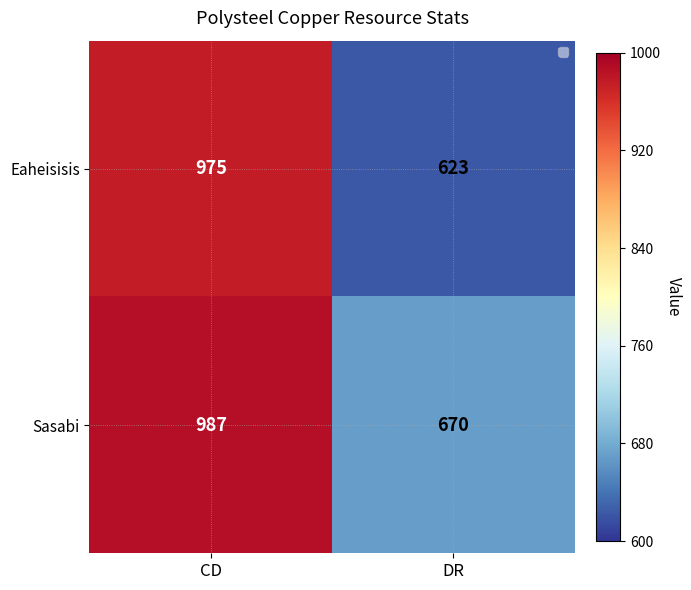

What is the total value across all series at CD?

1962